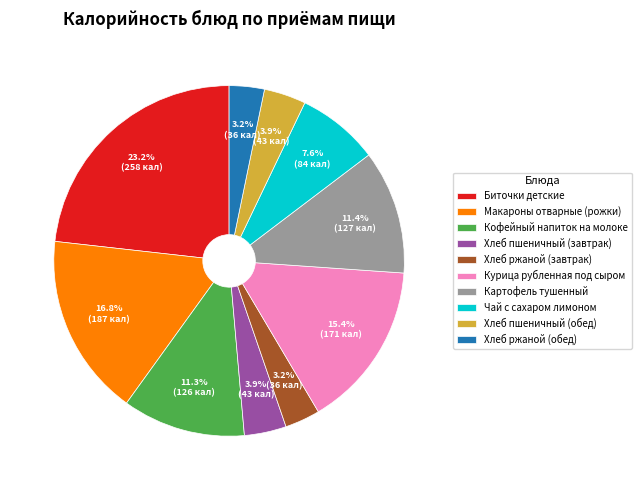

What portion of the pie excludes Картофель тушенный?

88.6%